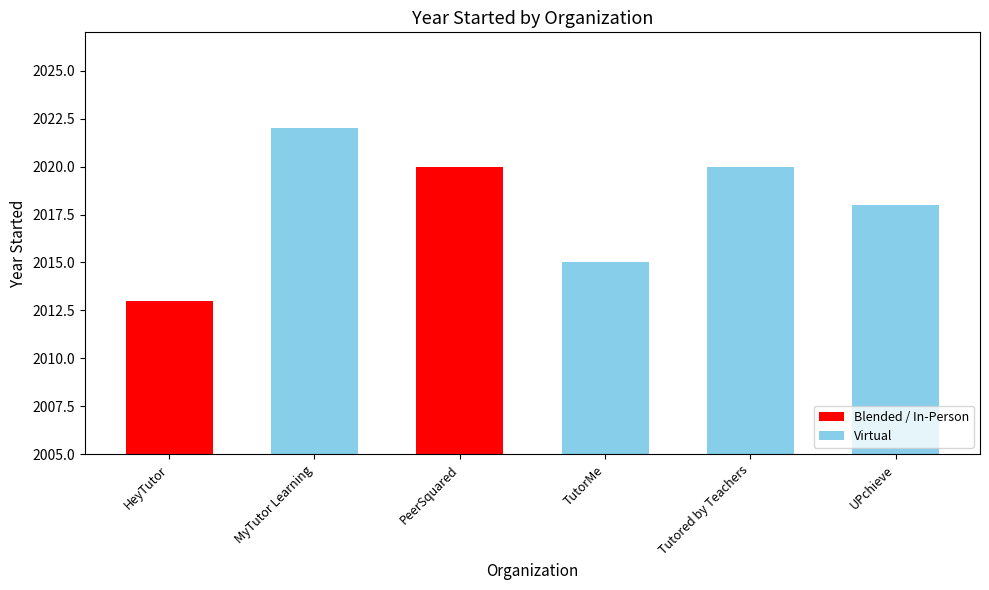

How many bars are there in total?

6